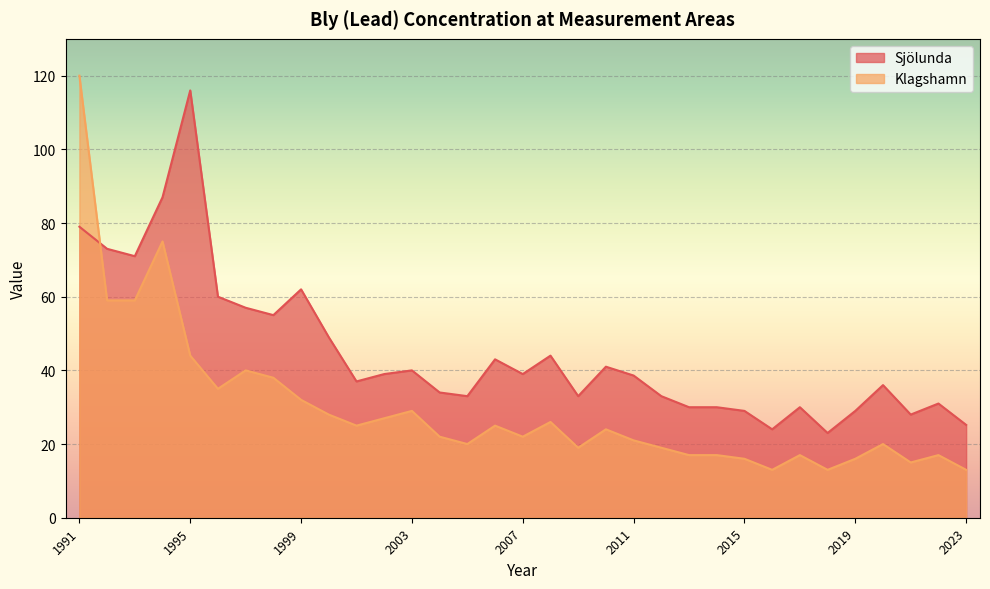

At how many categories does at least one series exceed 82?

3